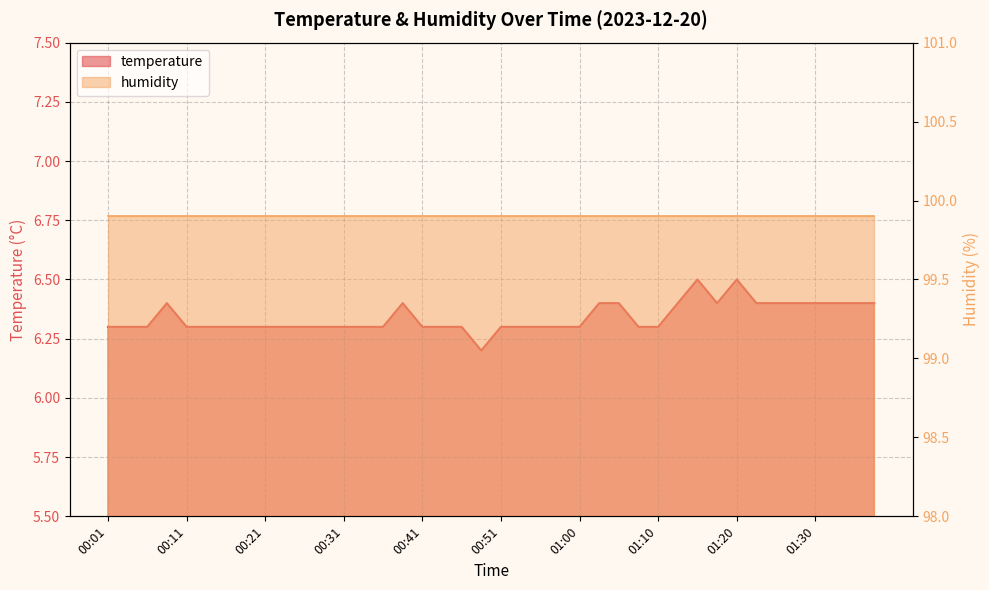

What is the value of the 23rd point from the left?

6.3